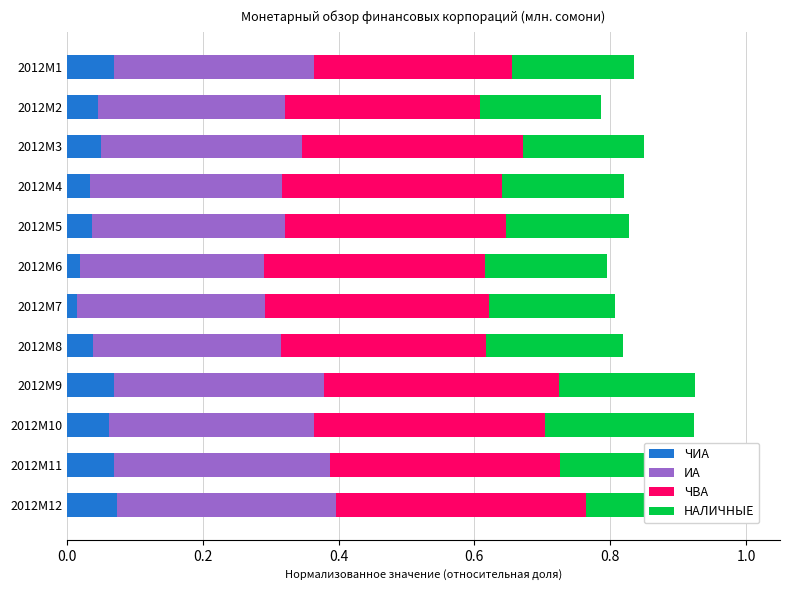

Count the НАЛИЧНЫЕ values in the range 0 to 1.

12